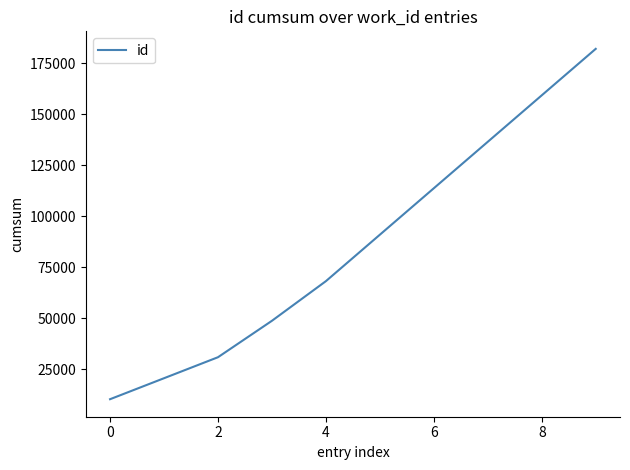

What is the difference between the maximum and minimum values?

171892